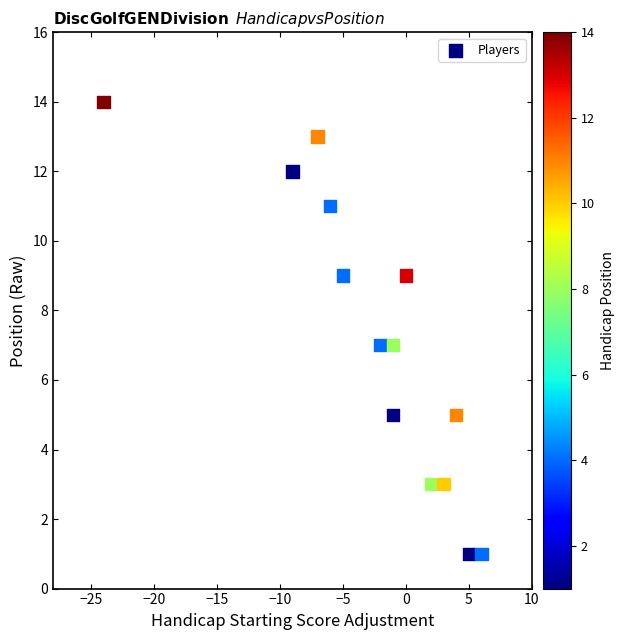

What is the range of Y values (max minus min)?

13